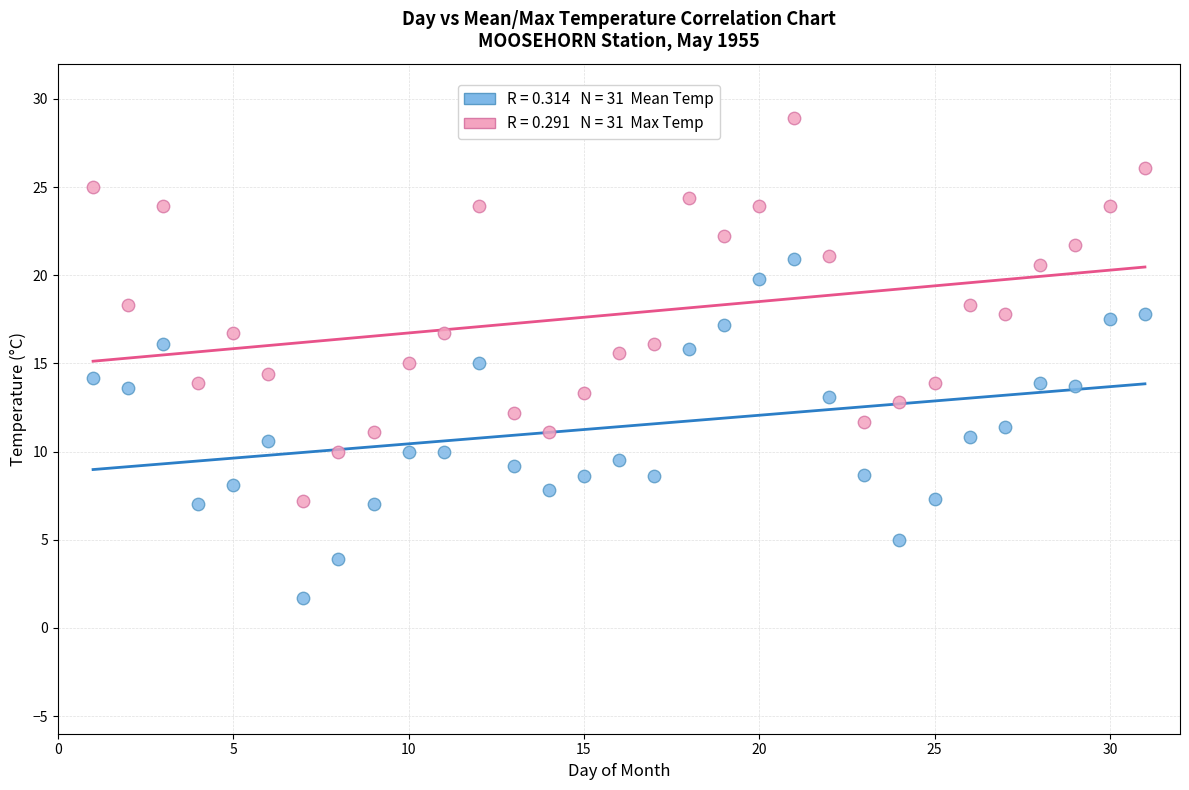

Across all data points, what is the range of Y values (max minus min)?

27.2